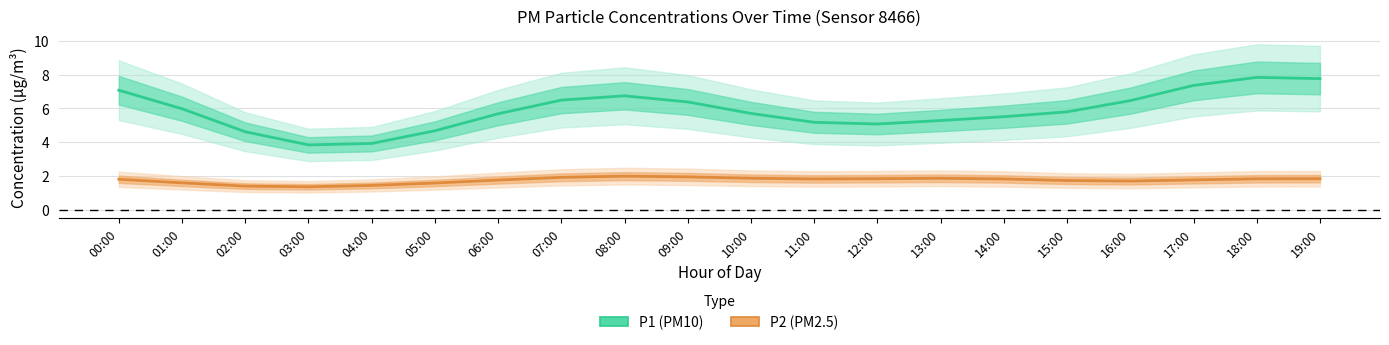

At how many categories does at least one series exceed 7?

4